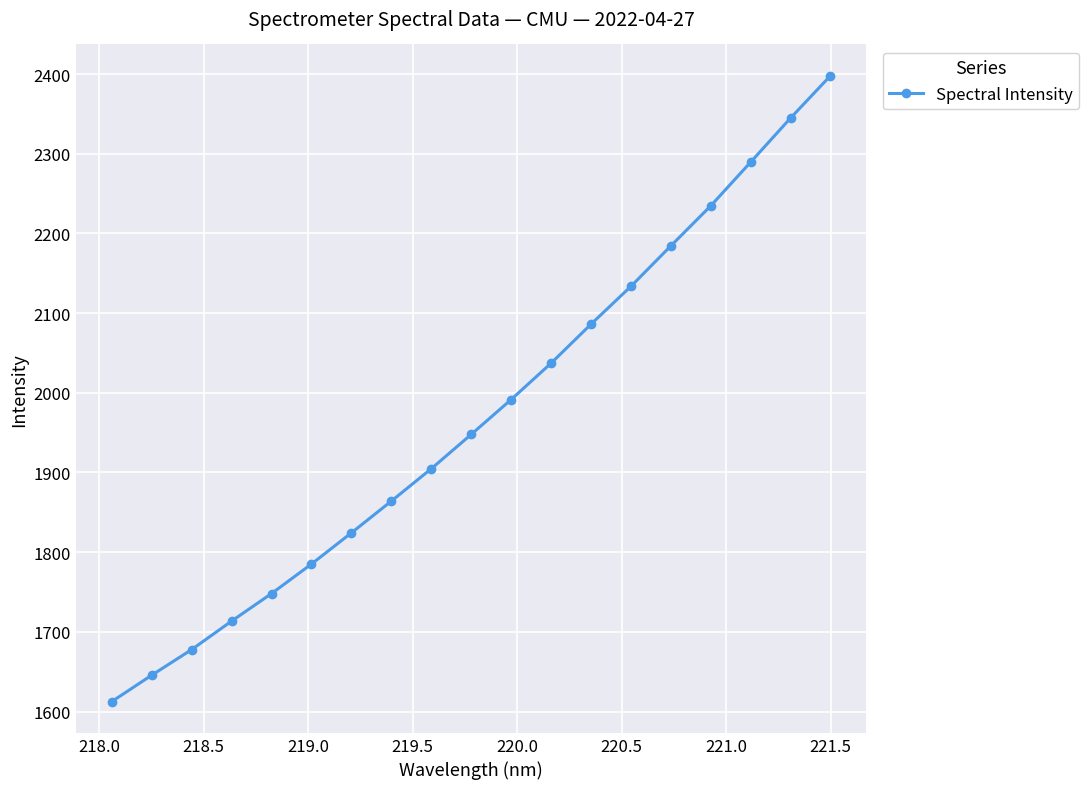

True or false: the data has more than 1 interior local peaks.

False